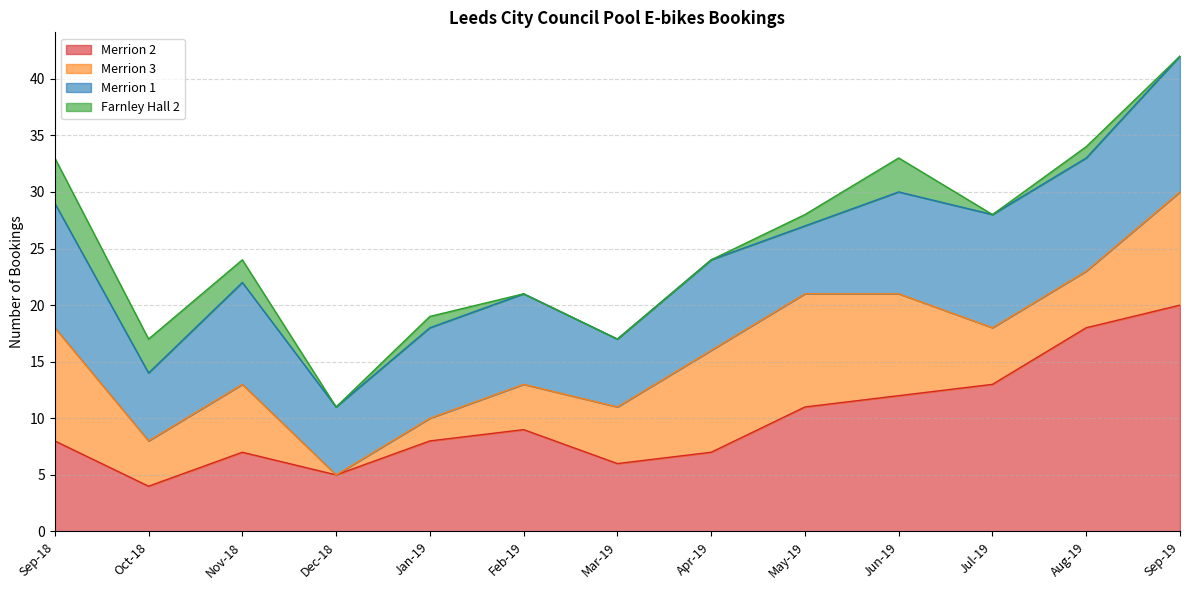

Reading right to left, what are all the values shown in this chart?

Merrion 2: 20	18	13	12	11	7	6	9	8	5	7	4	8
Merrion 3: 10	5	5	9	10	9	5	4	2	0	6	4	10
Merrion 1: 12	10	10	9	6	8	6	8	8	6	9	6	11
Farnley Hall 2: 0	1	0	3	1	0	0	0	1	0	2	3	4